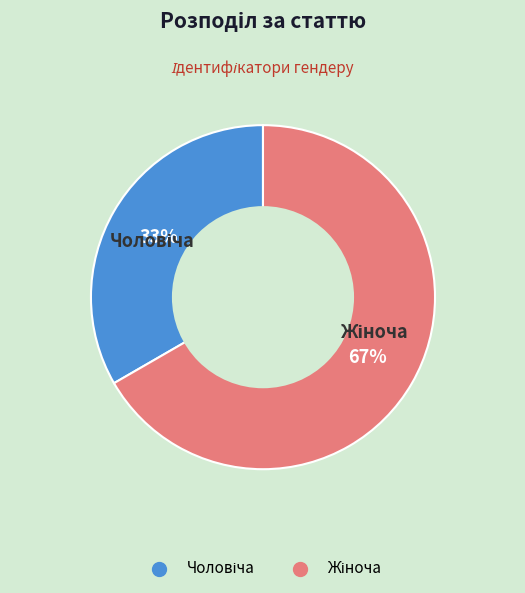

Is there any slice that represents more than half of the pie?

Yes